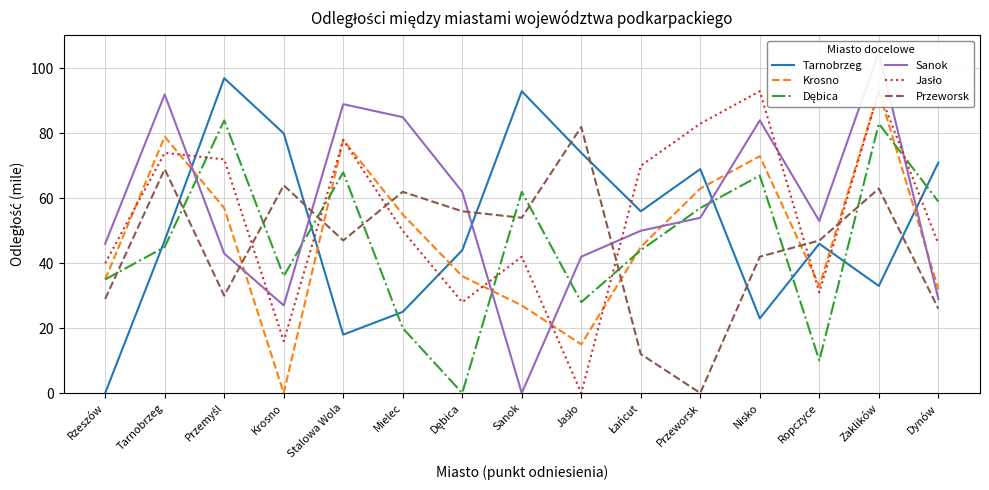

At which category does Dębica reach its first local peak?

Przemyśl